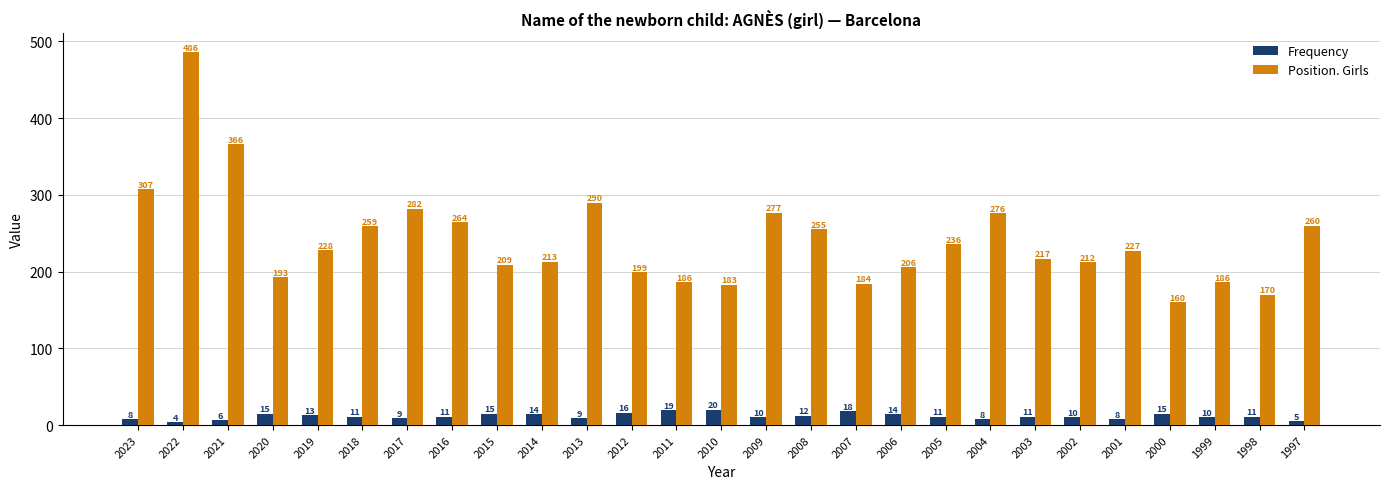

Where is Position. Girls nearest to the value 323?

2023